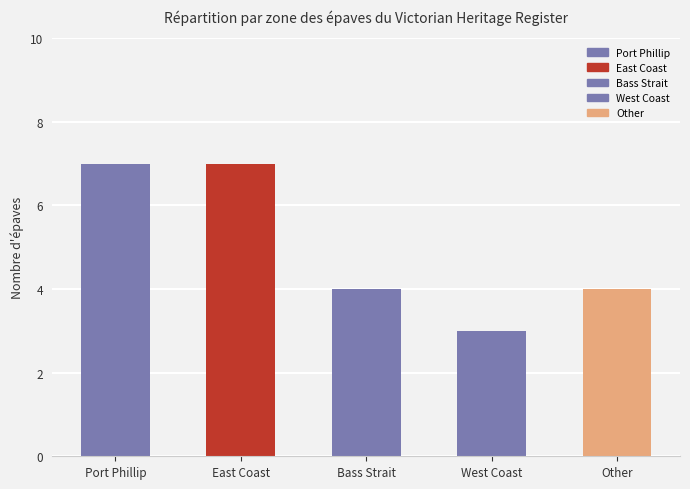

Does the chart contain any negative values?

No